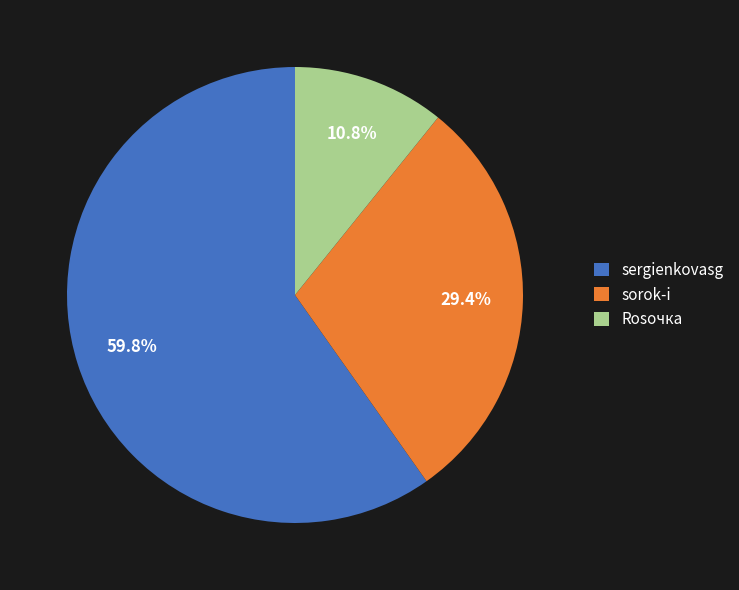

To the nearest percent, what portion does Rosочка represent?

11%